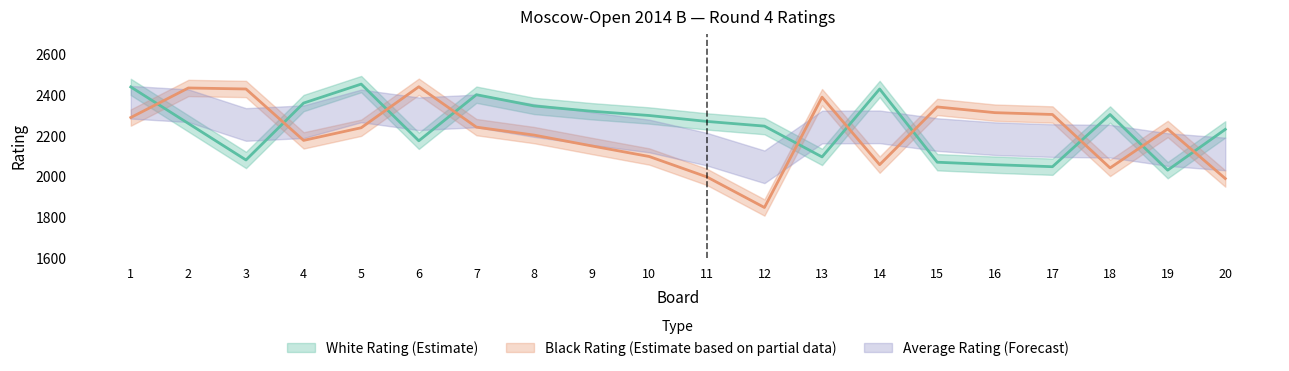

At which category is the sum across all series the highest?

1